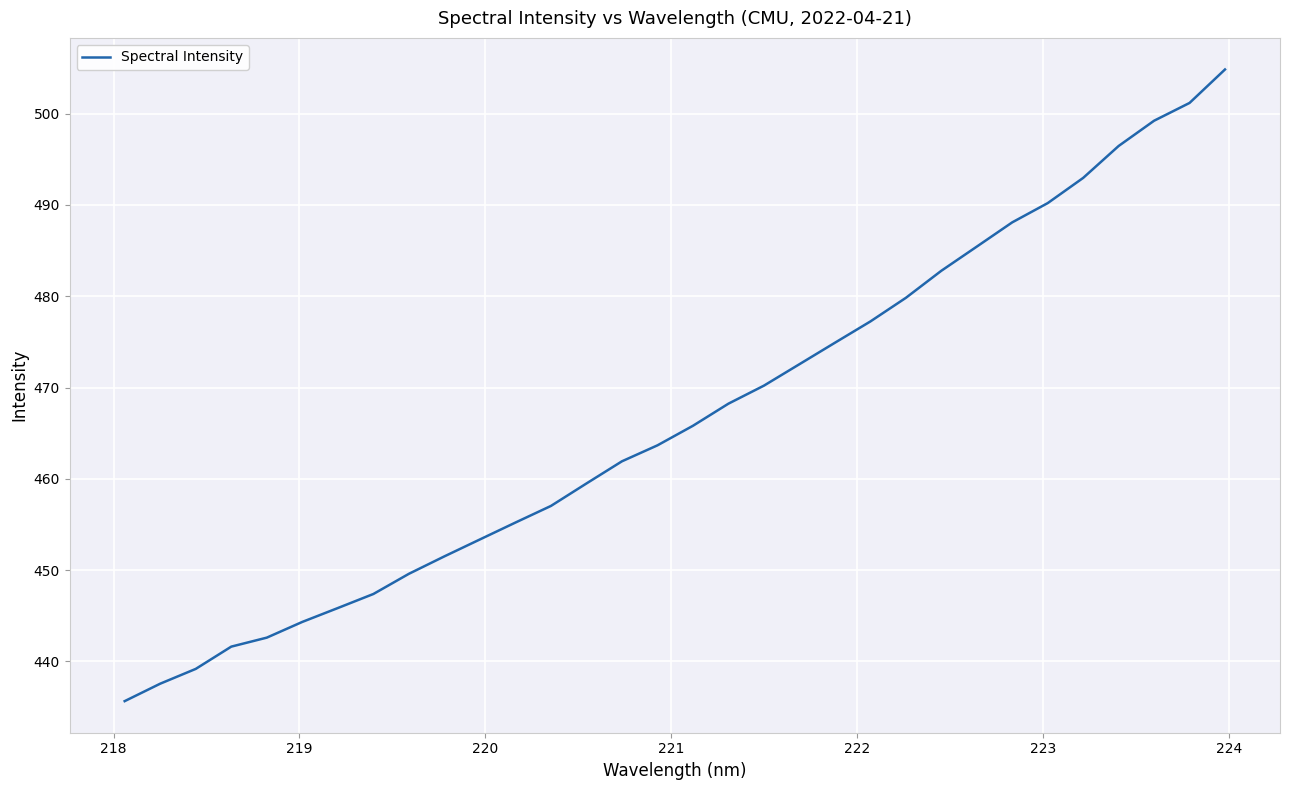

What is the difference between the maximum and minimum values?

69.2